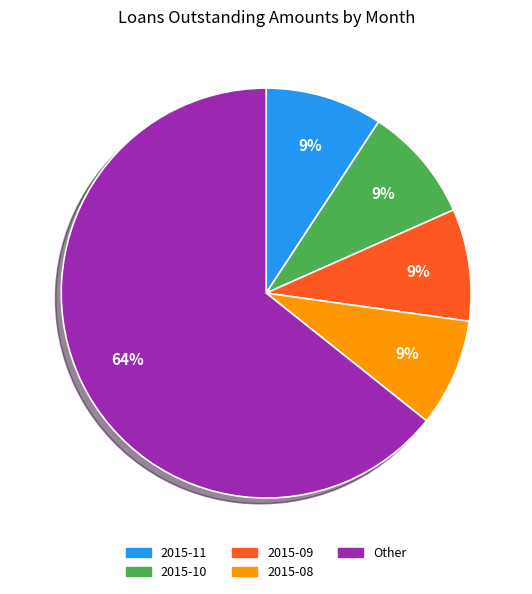

How many slices are in this pie chart?

5